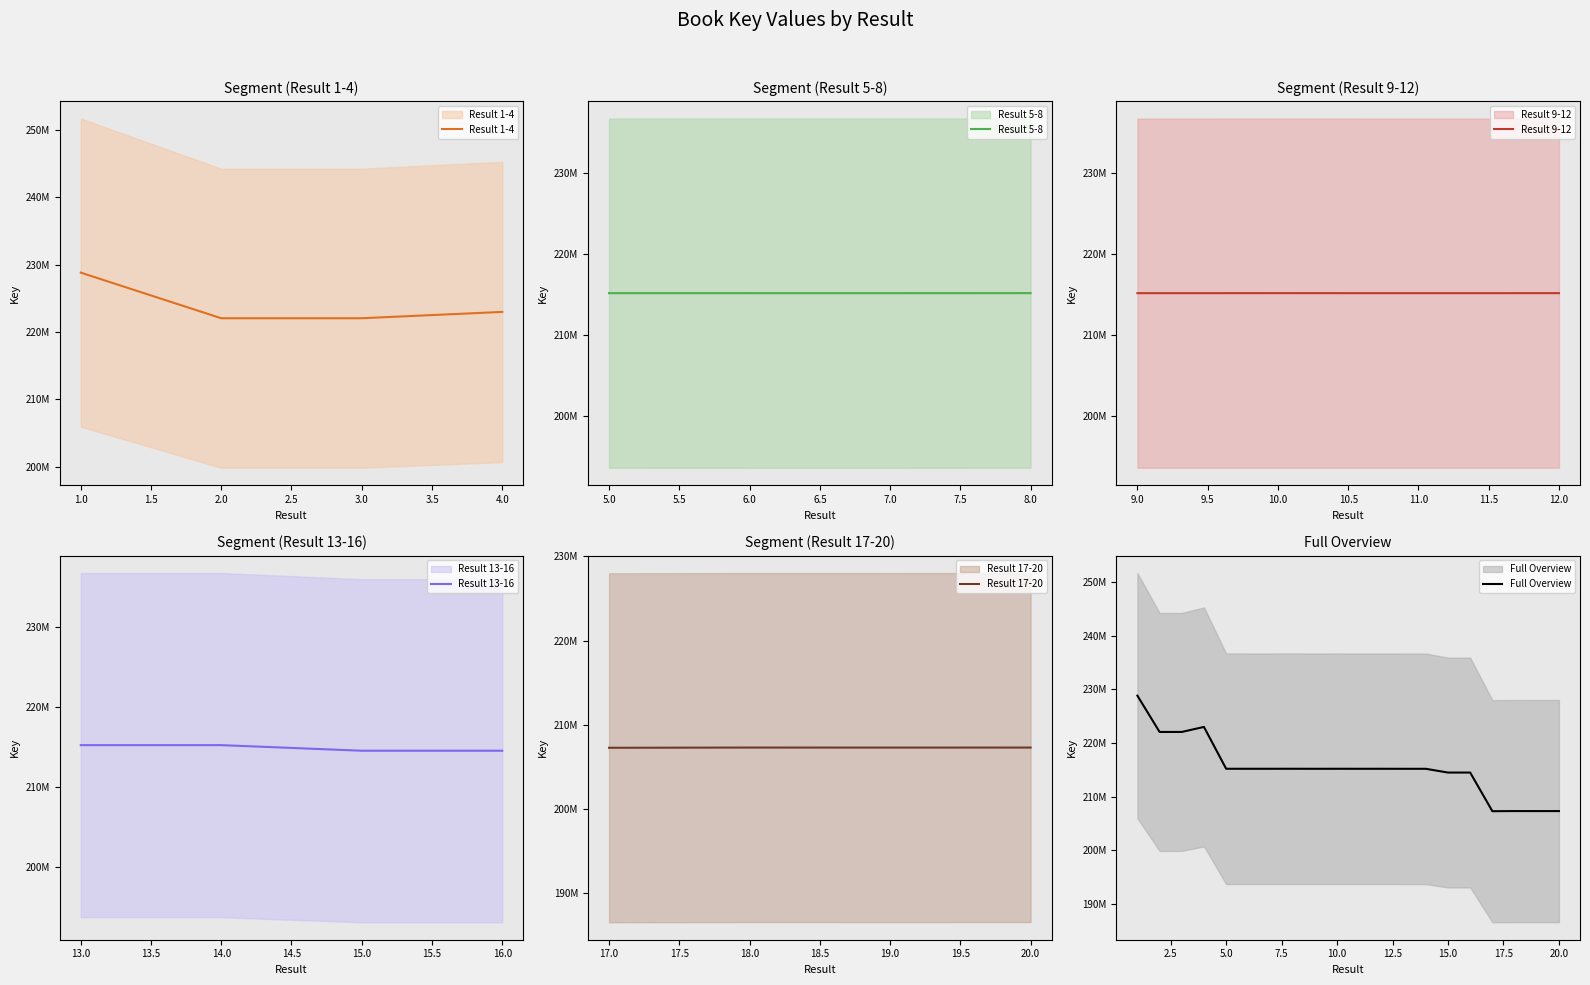

How many data points are above 215187733?

9